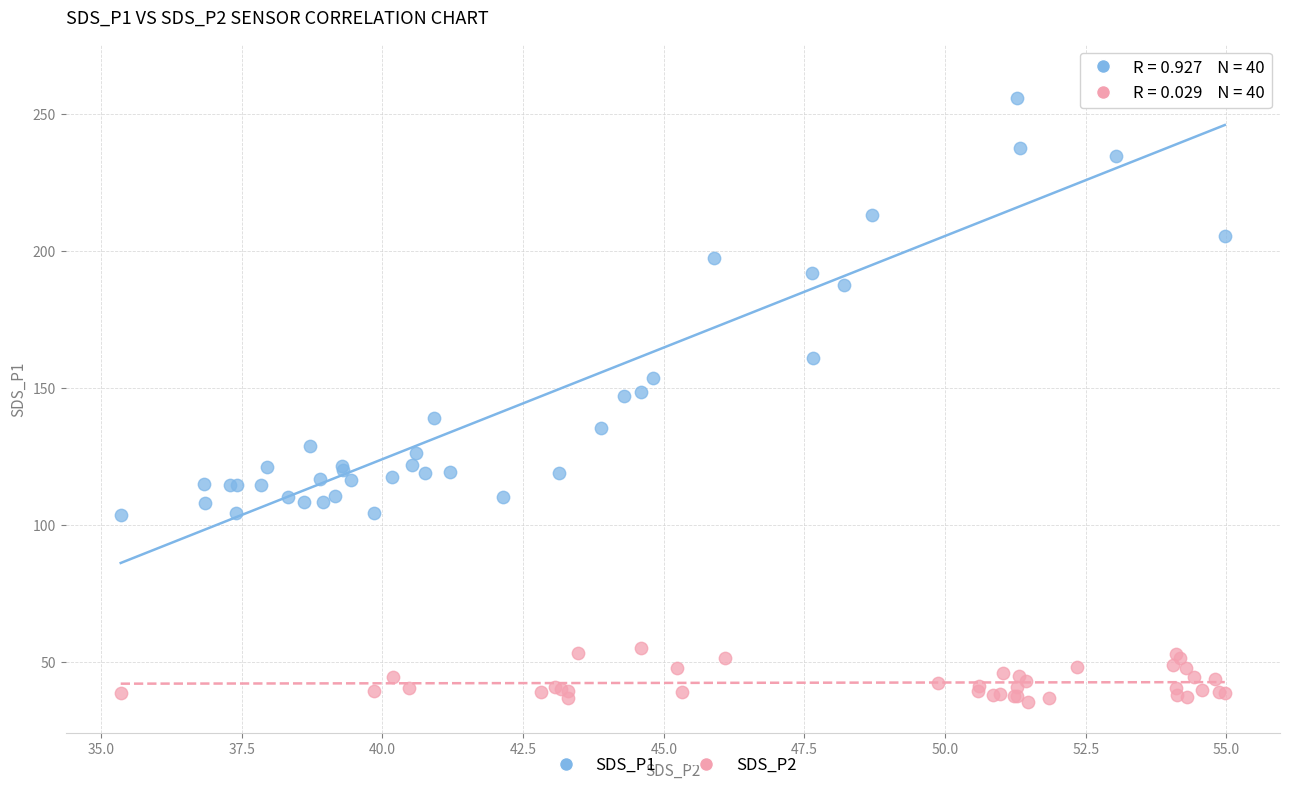

Which series reaches the maximum Y coordinate?

SDS_P1